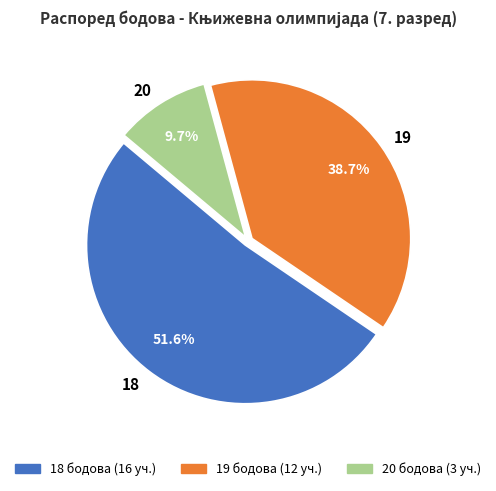

Does 20 represent more than half of the total?

No